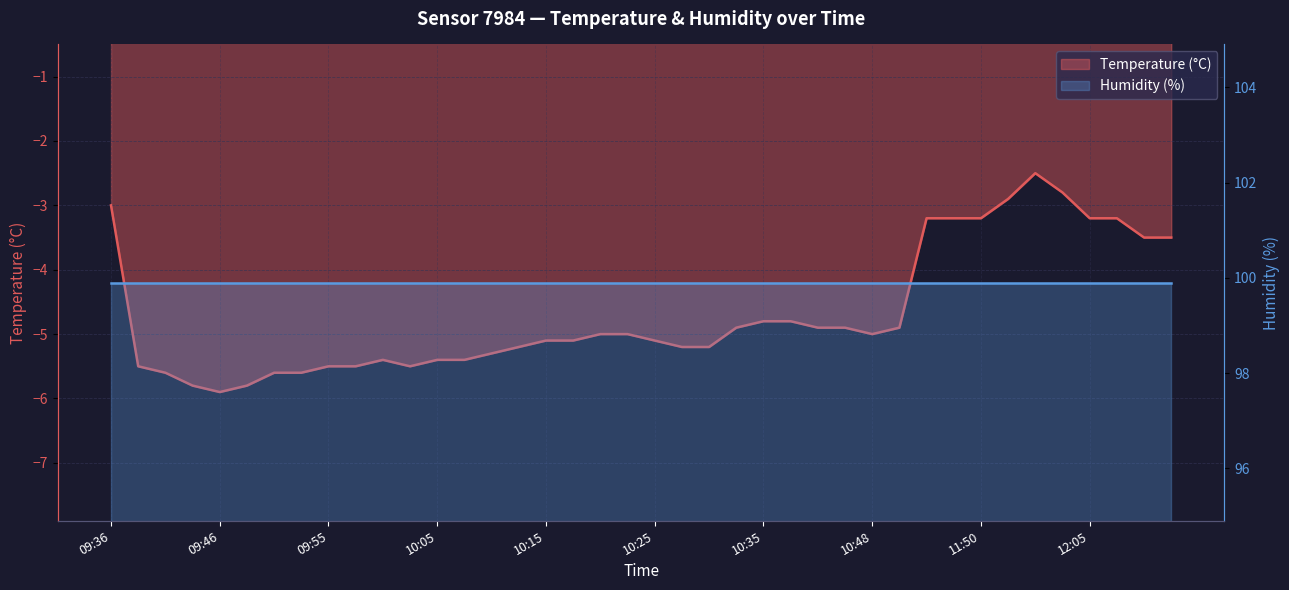

What is the average value of the humidity_line series?

99.9